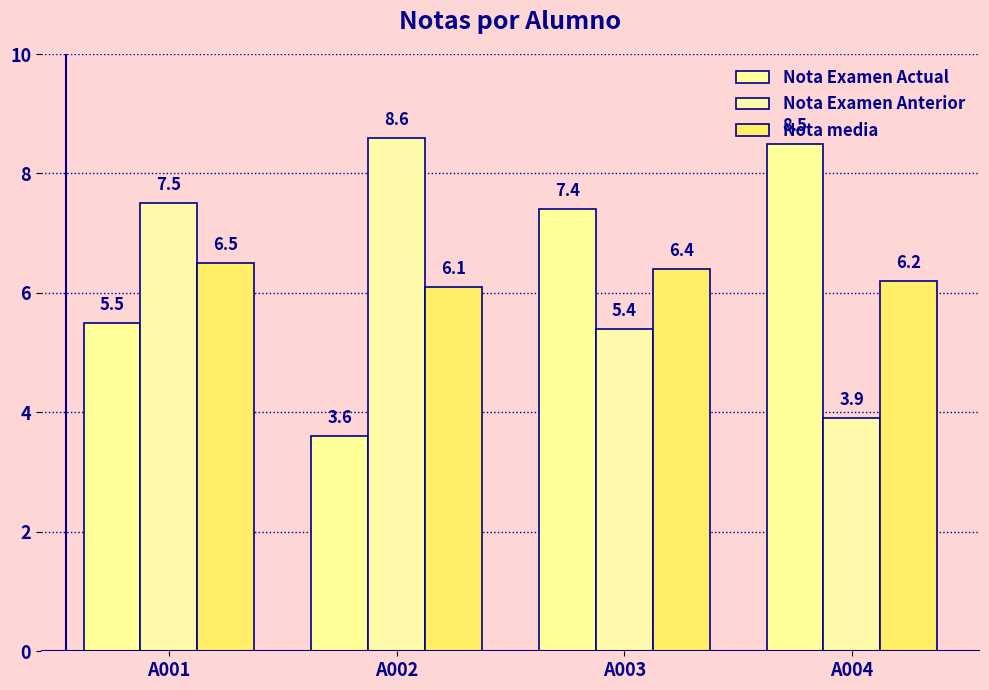

True or false: Nota media has a value of 10.7 at A001.

False